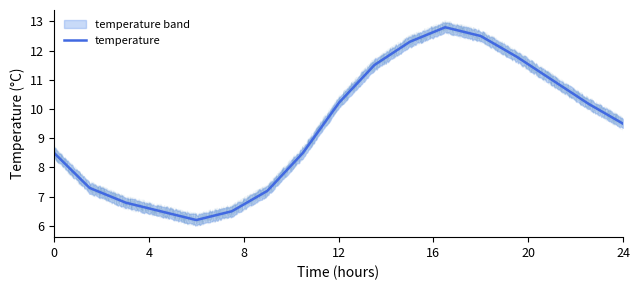

Between 09:00 and 12:00, which is larger?

12:00